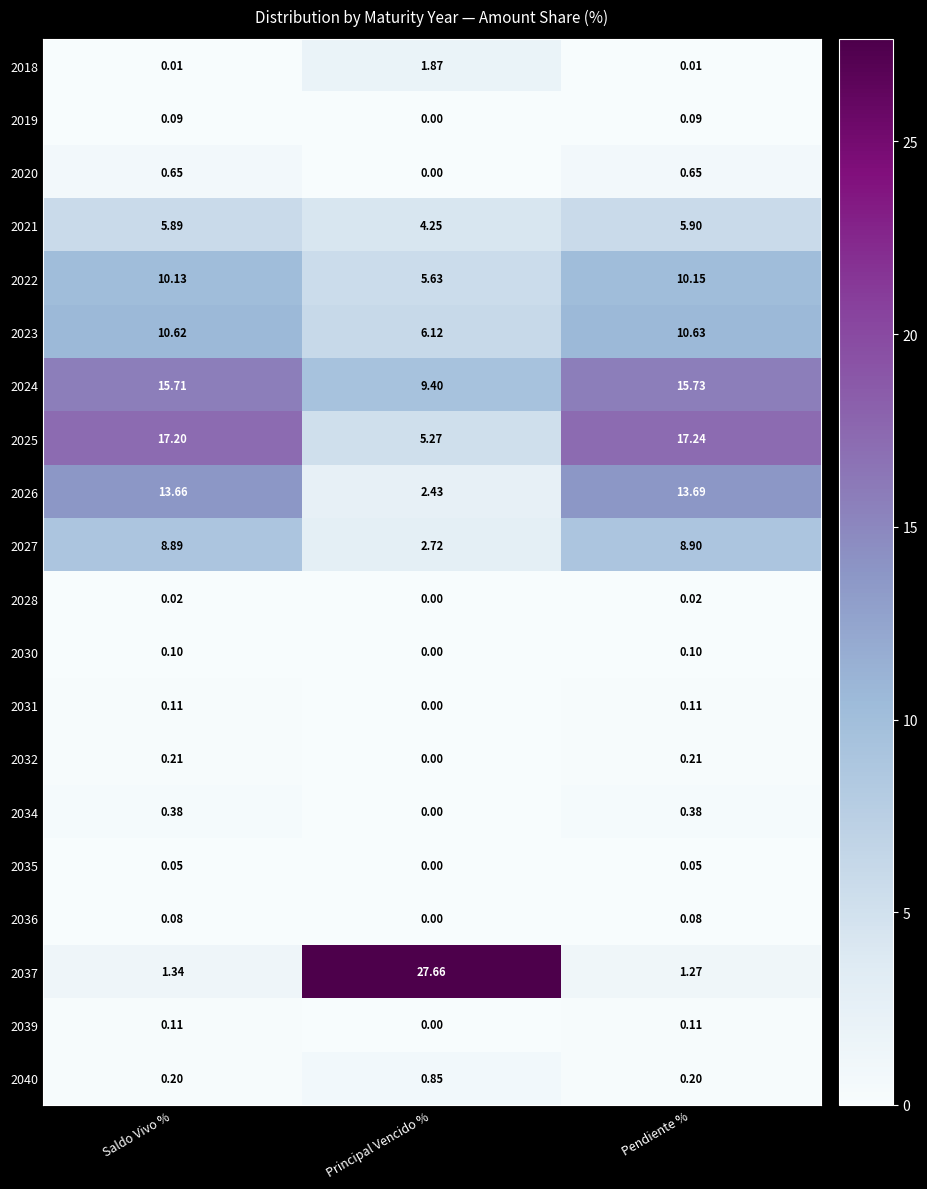

Which label corresponds to the largest value in the chart?

Principal Vencido %